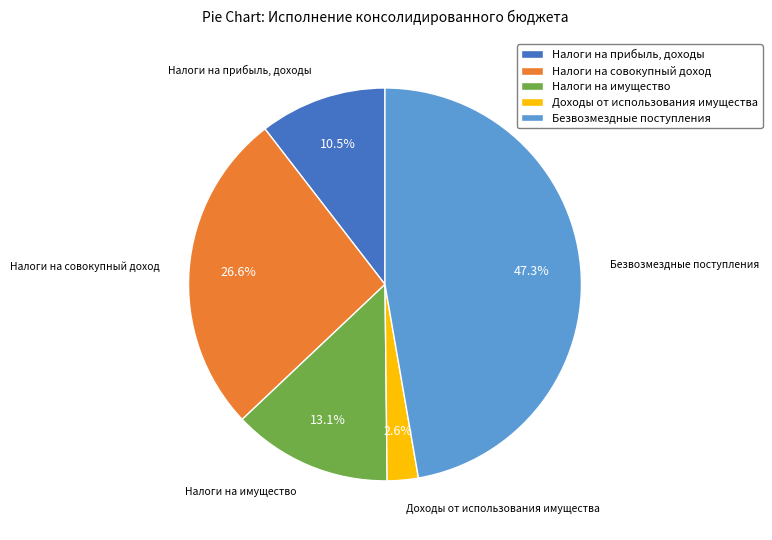

Is it true that Налоги на совокупный доход is 27% of the pie?

True